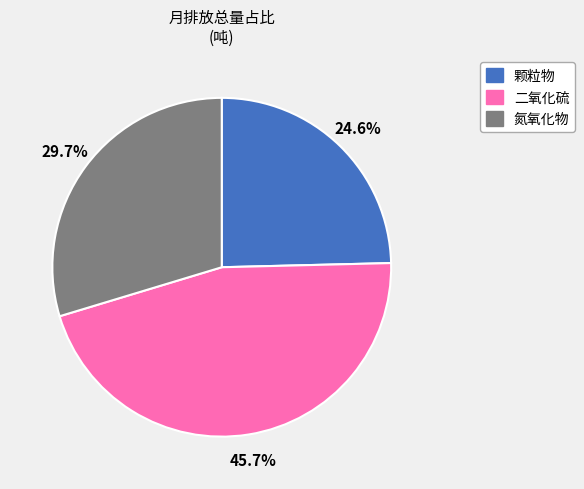

Combined, what portion of the pie is 氮氧化物 and 颗粒物?

54.3%